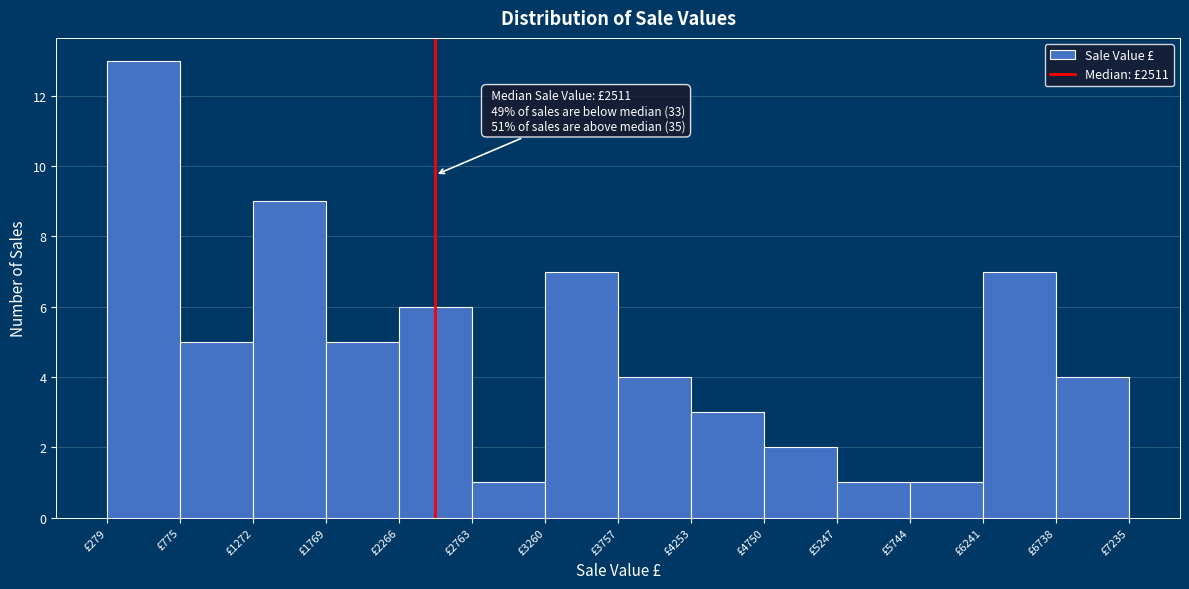

Over which range of the x-axis is the bar tallest?

300 to 800